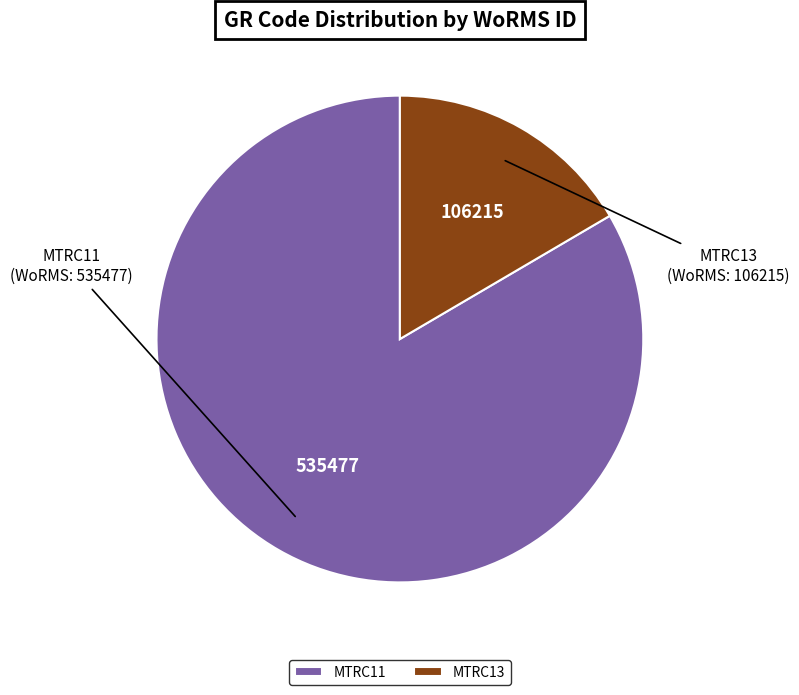

Between MTRC11 and MTRC13, which is larger?

MTRC11